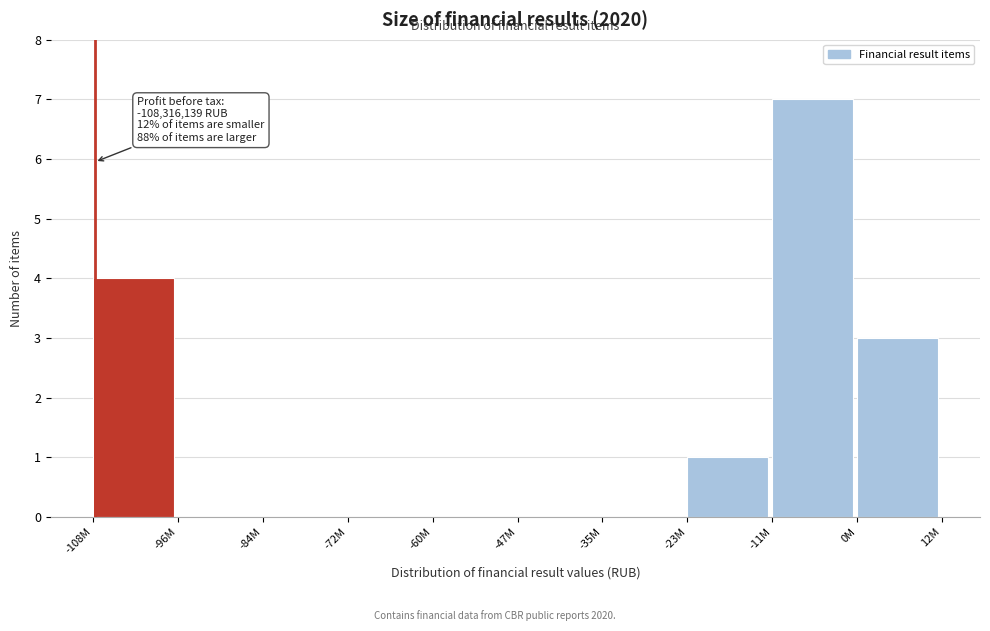

Reading left to right, list all the values displayed in this chart.

-108M=4	-96M=0	-84M=0	-72M=0	-60M=0	-47M=0	-35M=0	-23M=1	-11M=7	0M=3